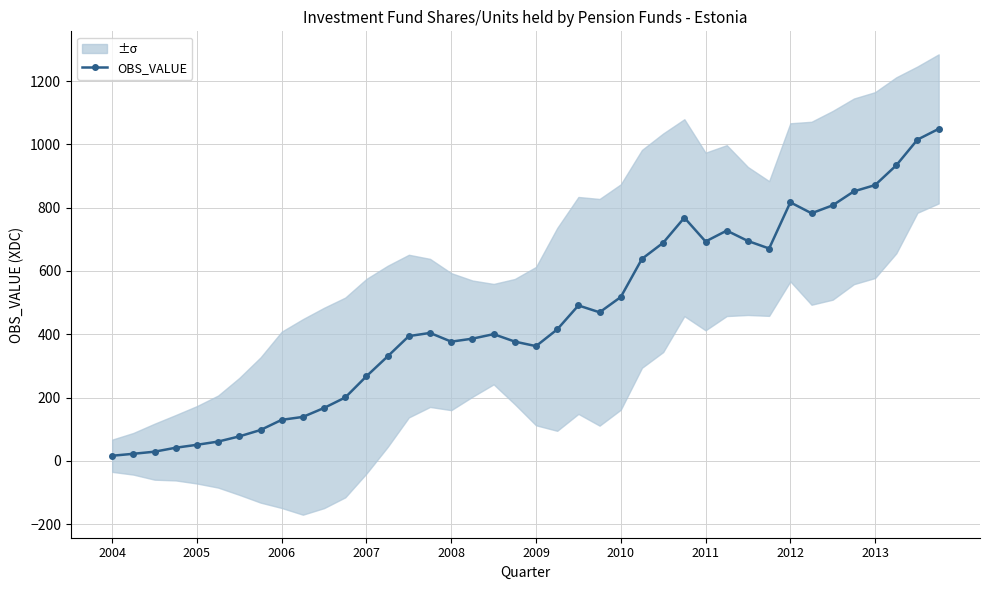

What is the value of the 23rd point from the left?

491.1